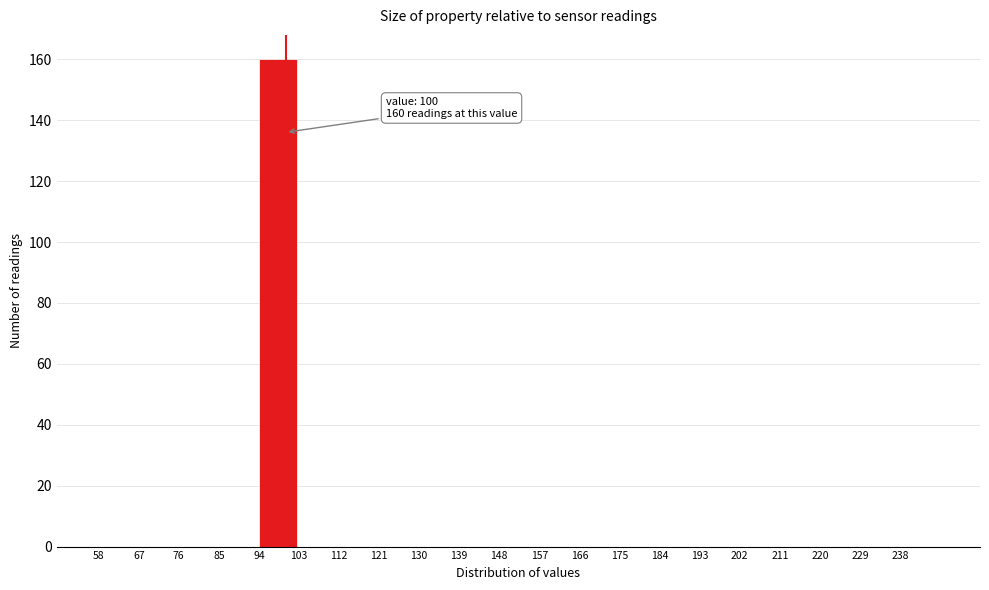

Which range on the x-axis has the tallest bar?

94 to 103